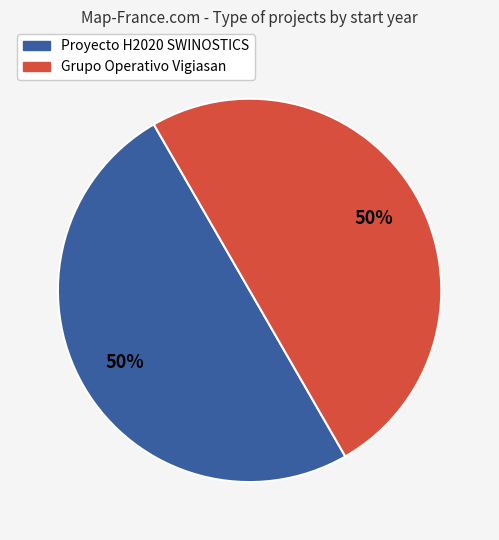

To the nearest percent, what is the average slice percentage?

50%